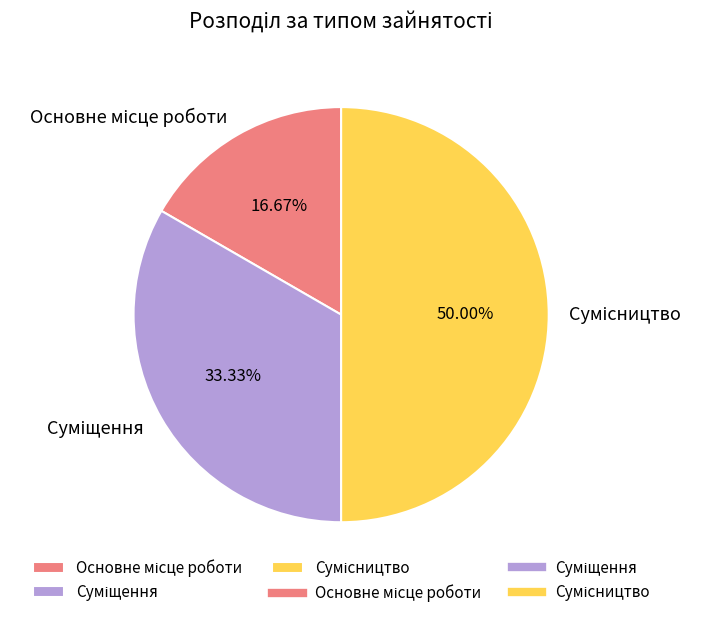

Rank the categories by value from highest to lowest.

Сумісництво, Суміщення, Основне місце роботи